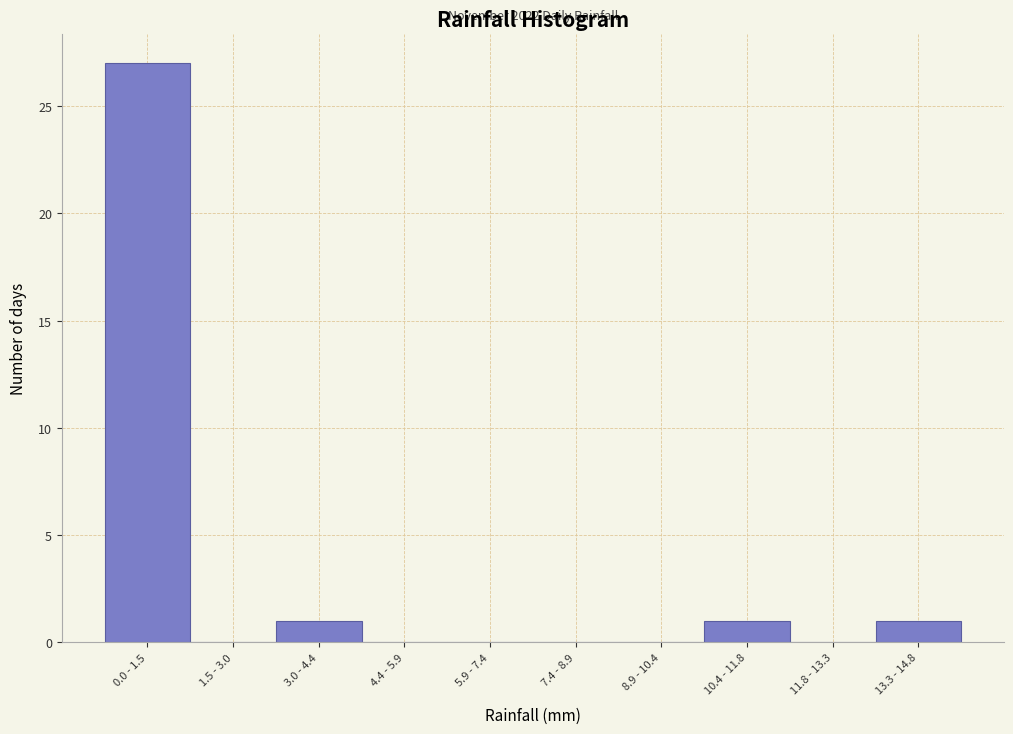

Reading left to right, list all the values displayed in this chart.

0.0 - 1.5=27	1.5 - 3.0=0	3.0 - 4.4=1	4.4 - 5.9=0	5.9 - 7.4=0	7.4 - 8.9=0	8.9 - 10.4=0	10.4 - 11.8=1	11.8 - 13.3=0	13.3 - 14.8=1